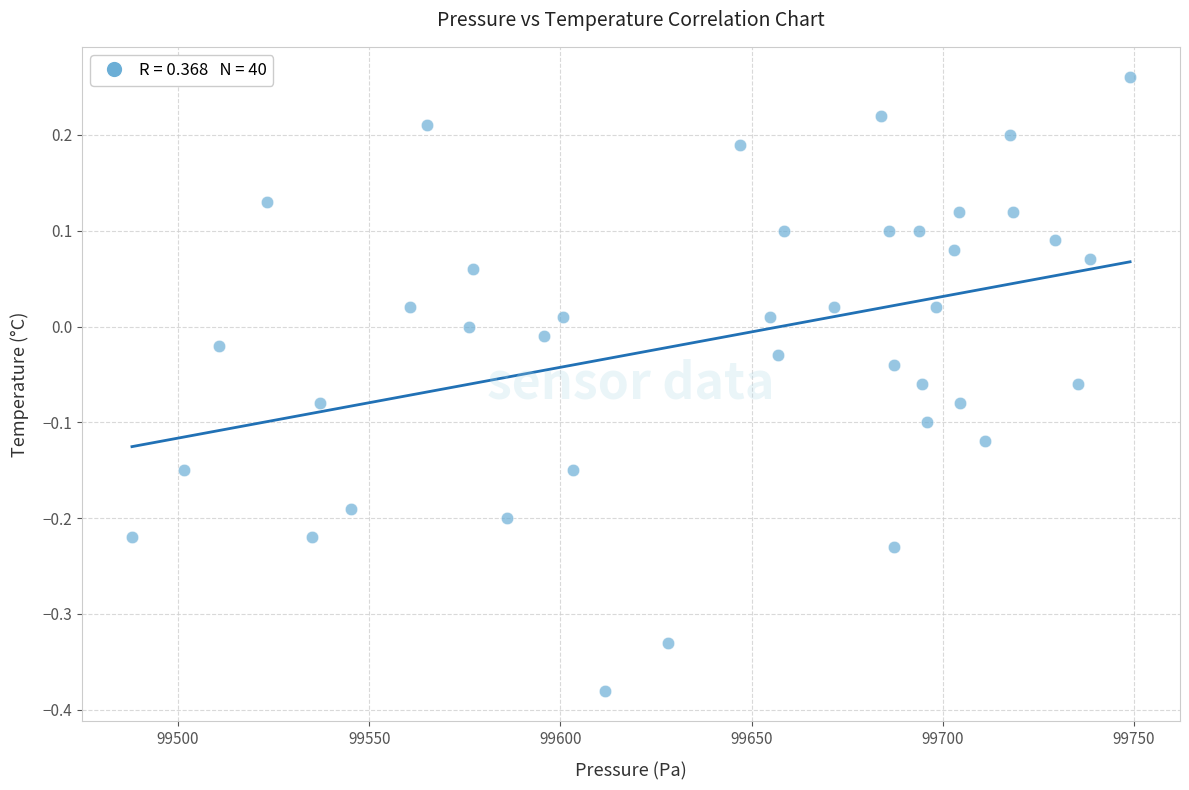

What is the range of Y values (max minus min)?

0.6